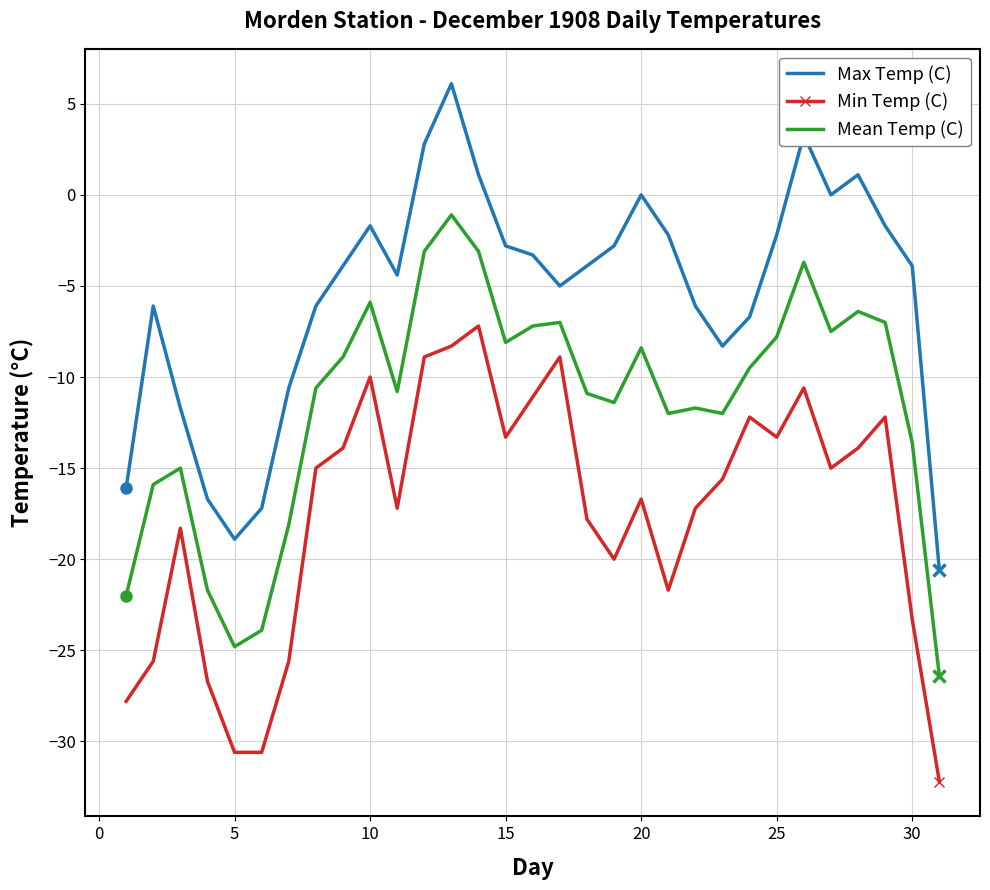

Which series has the widest spread of values?

Max Temp (C)